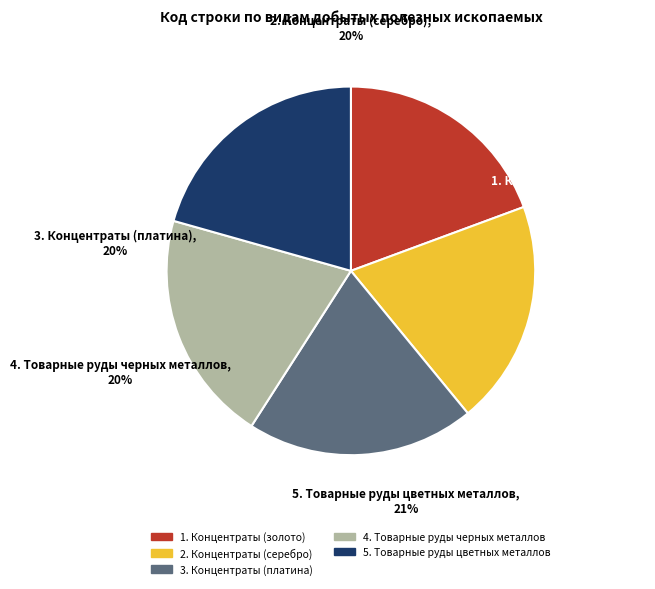

What is the smallest slice in the pie chart?

1. Концентраты (золото)